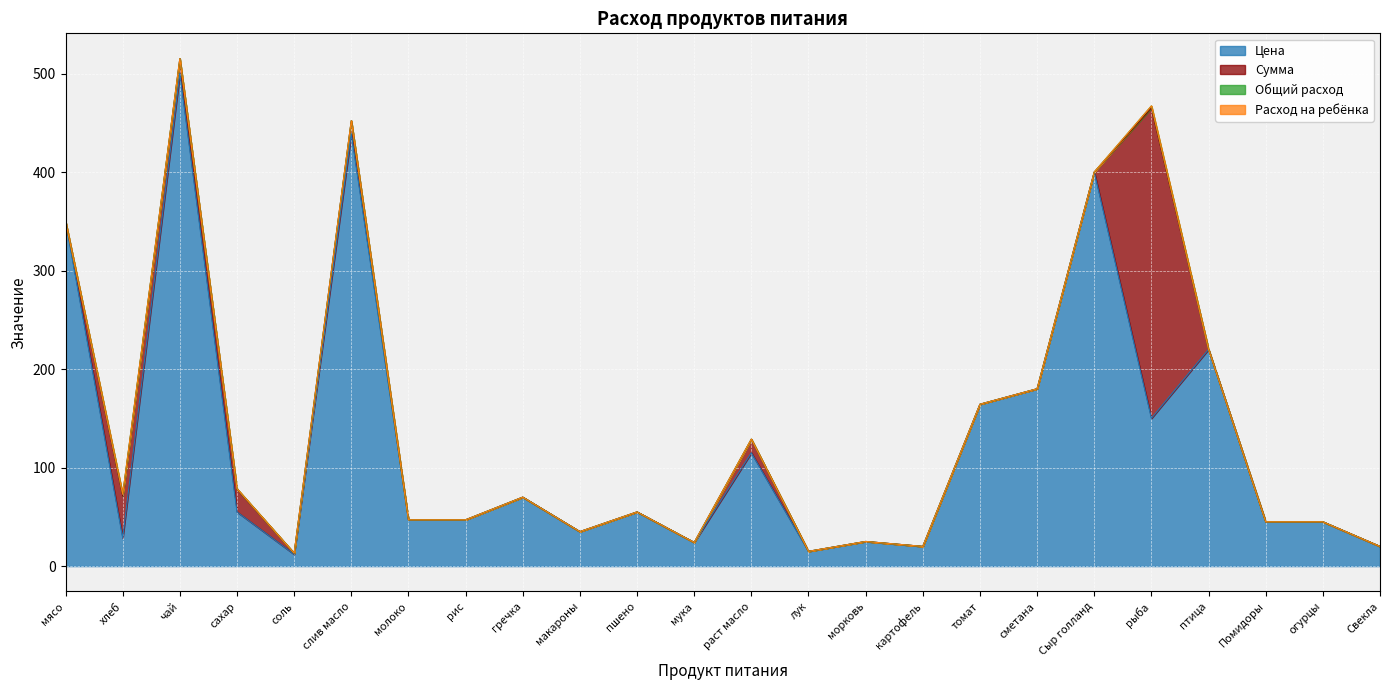

What is the spread (max minus min) of values at мясо?

350.0